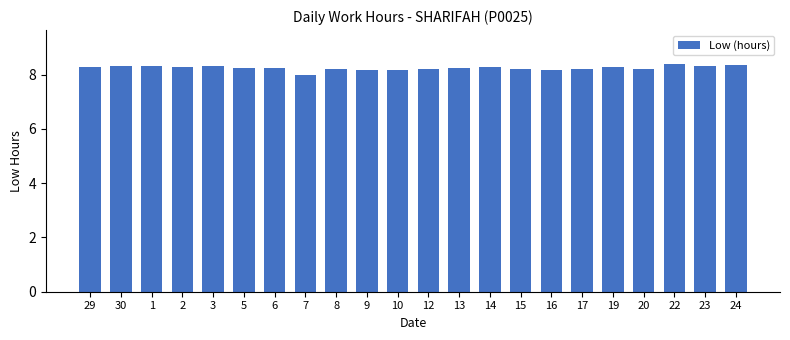

What is the greatest value displayed?

8.4